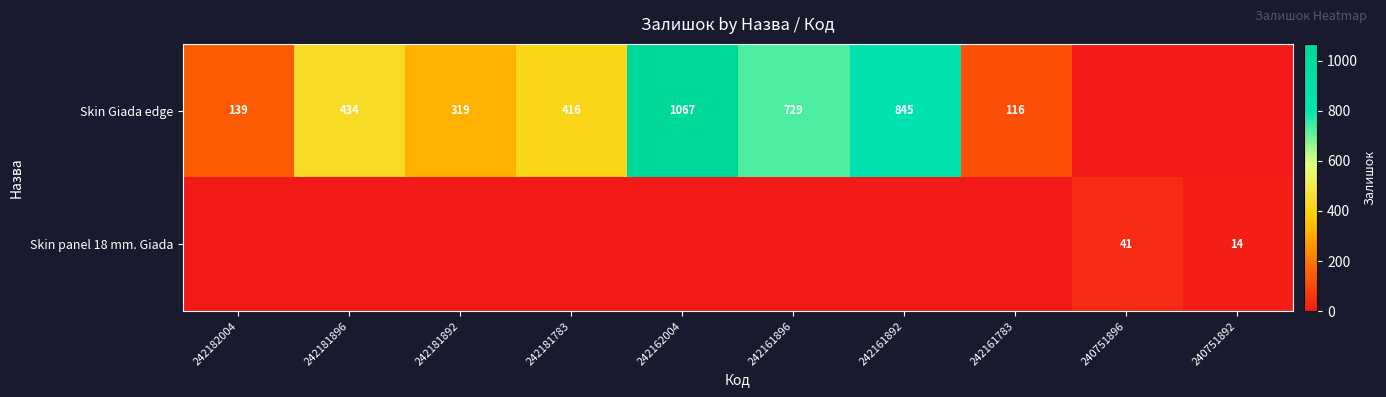

Count the number of data series in this chart.

2